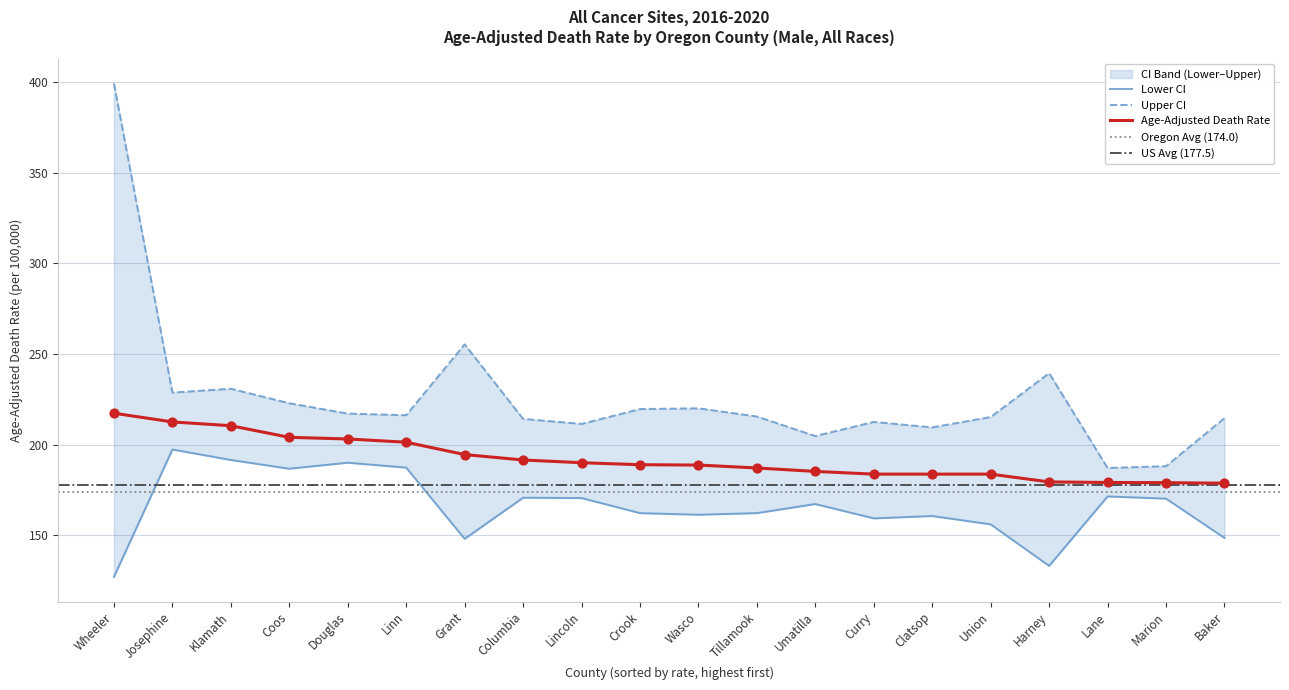

Is the value of Lower CI at Marion greater than the value of Upper CI at Marion?

No